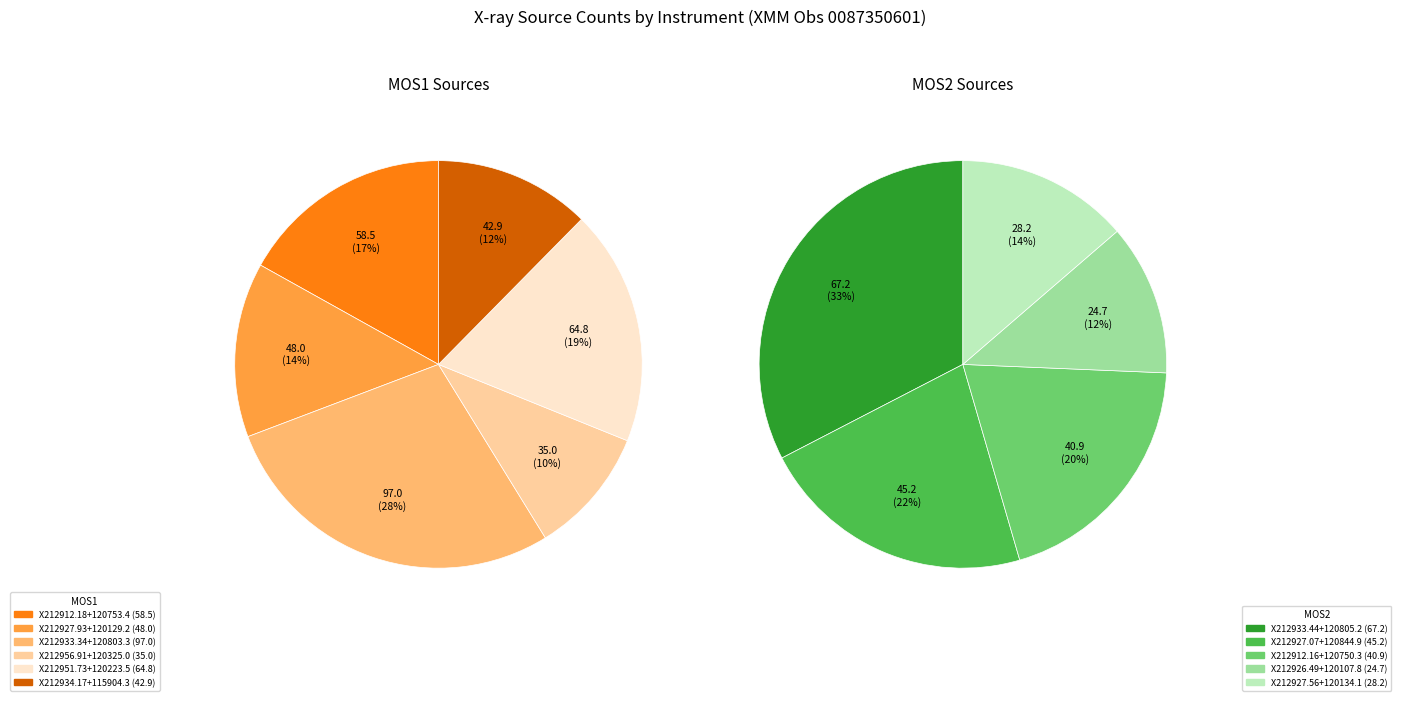

How much of the chart is everything except X212926.49+120107.8?

95.5%